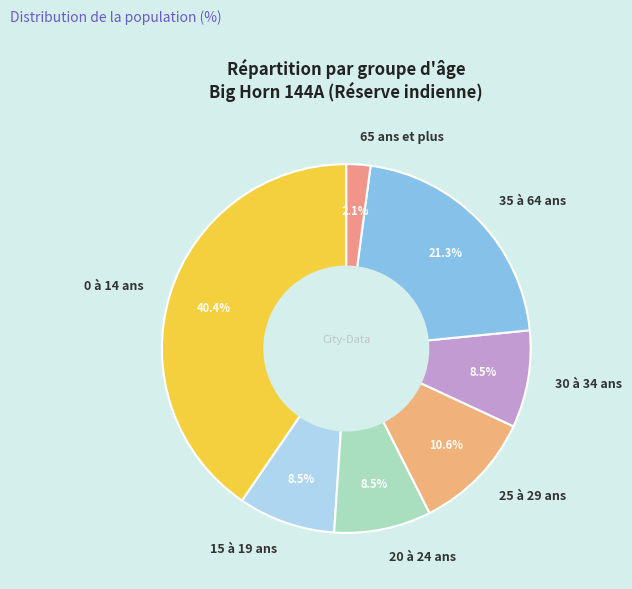

To the nearest percent, what is the difference between the 65 ans et plus and 20 à 24 ans slice percentages?

6%